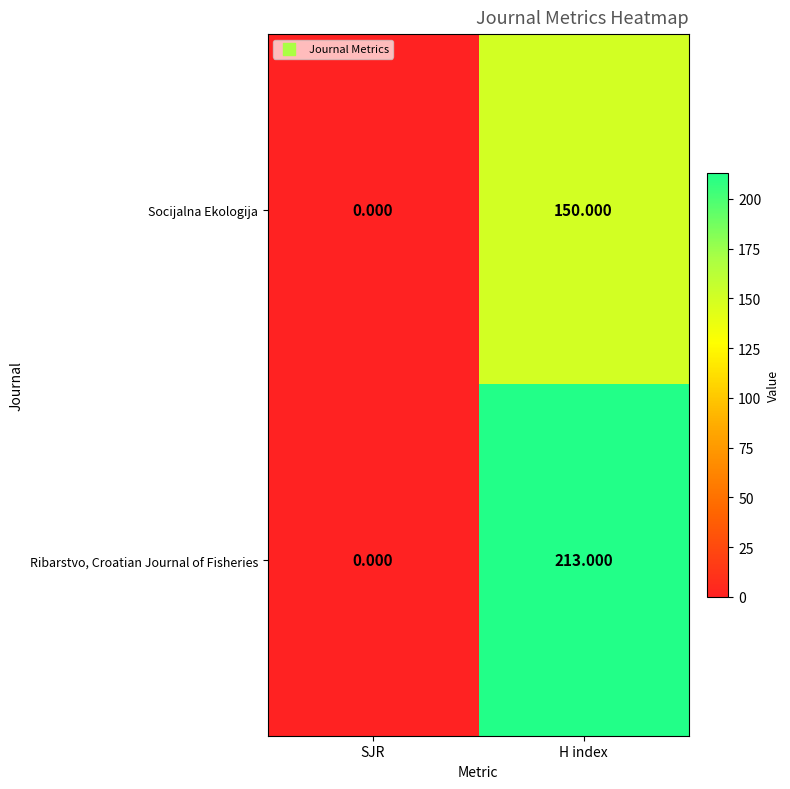

Which series has the largest total across all categories?

Ribarstvo, Croatian Journal of Fisheries